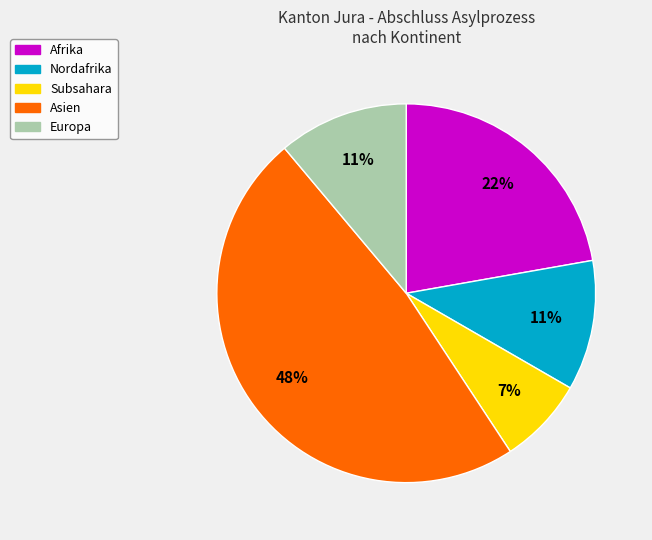

To the nearest percent, what is the average slice percentage?

20%